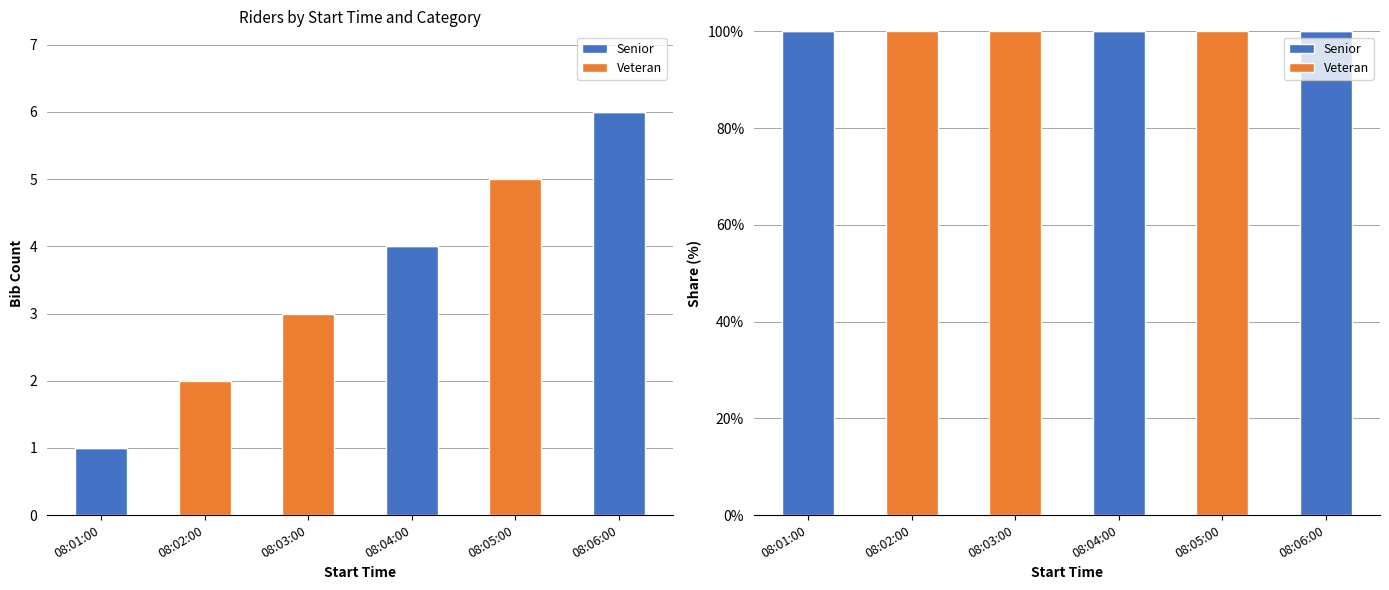

Where is Veteran nearest to the value 50?

08:01:00